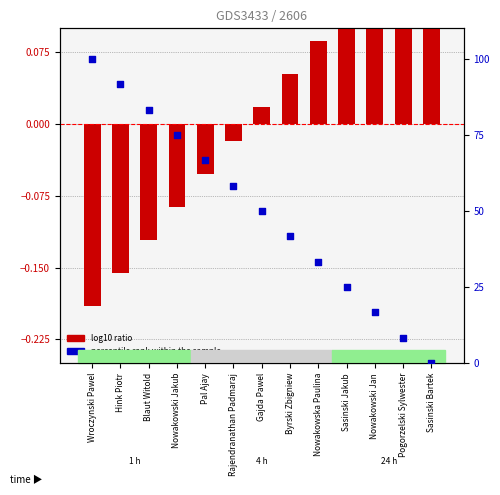

Which series reaches the maximum Y coordinate?

percentile rank within the sample